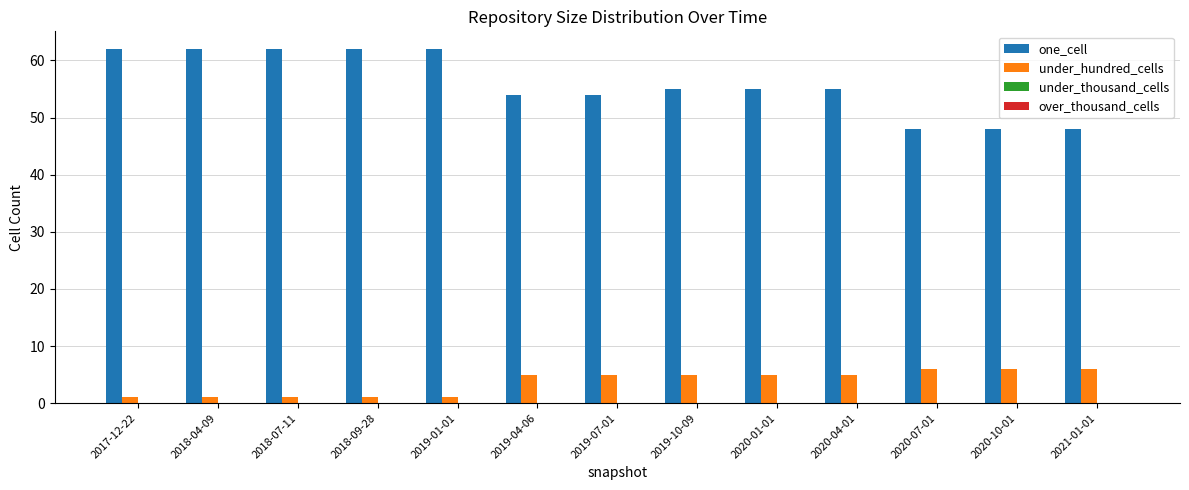

What is the label of the 4th bar from the right?

2020-04-01